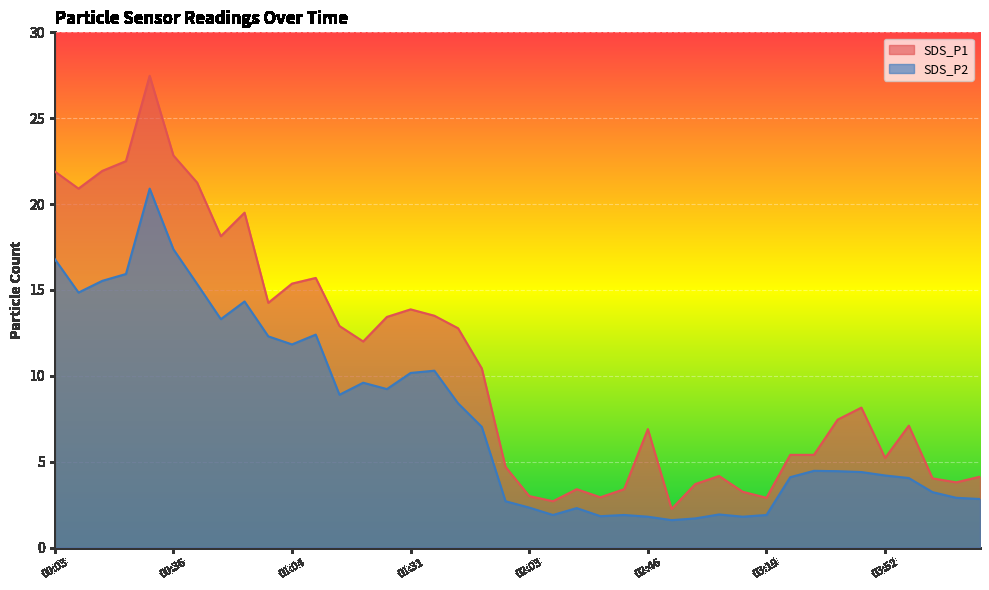

At which category does SDS_P2 reach its first local peak?

00:30